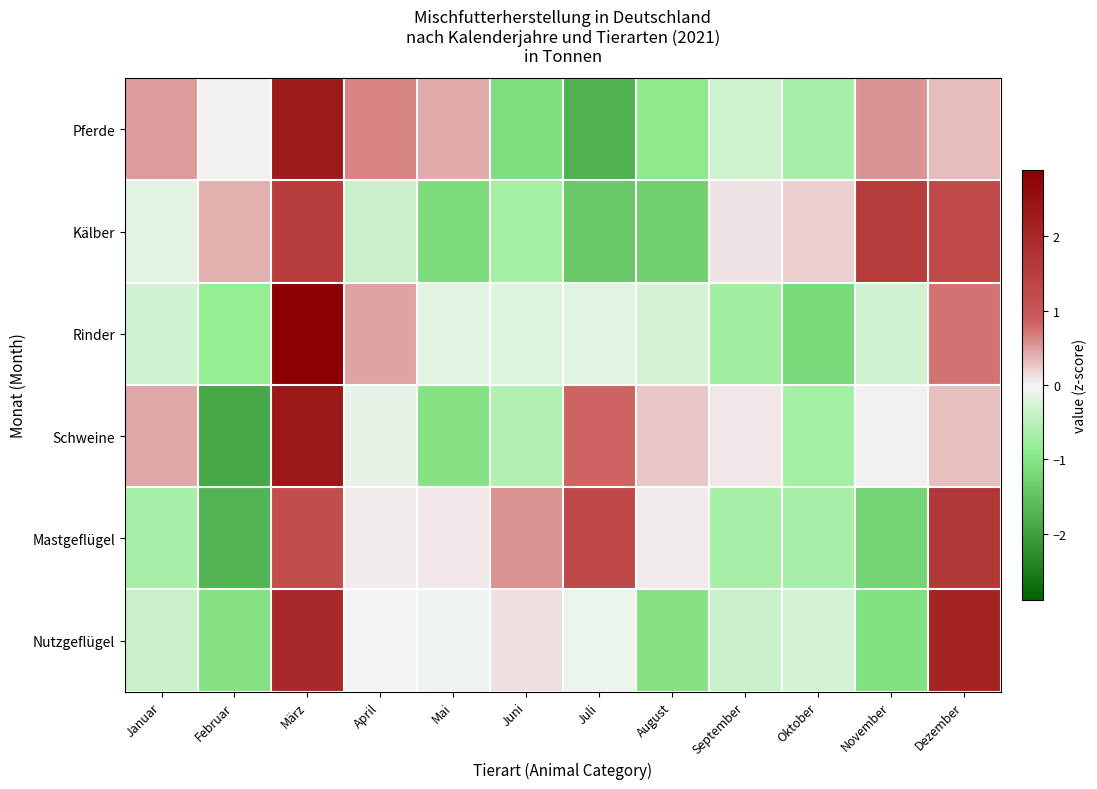

Rank the series by their maximum value, from lowest to highest.

Kälber, Mastgeflügel, Nutzgeflügel, Pferde, Schweine, Rinder